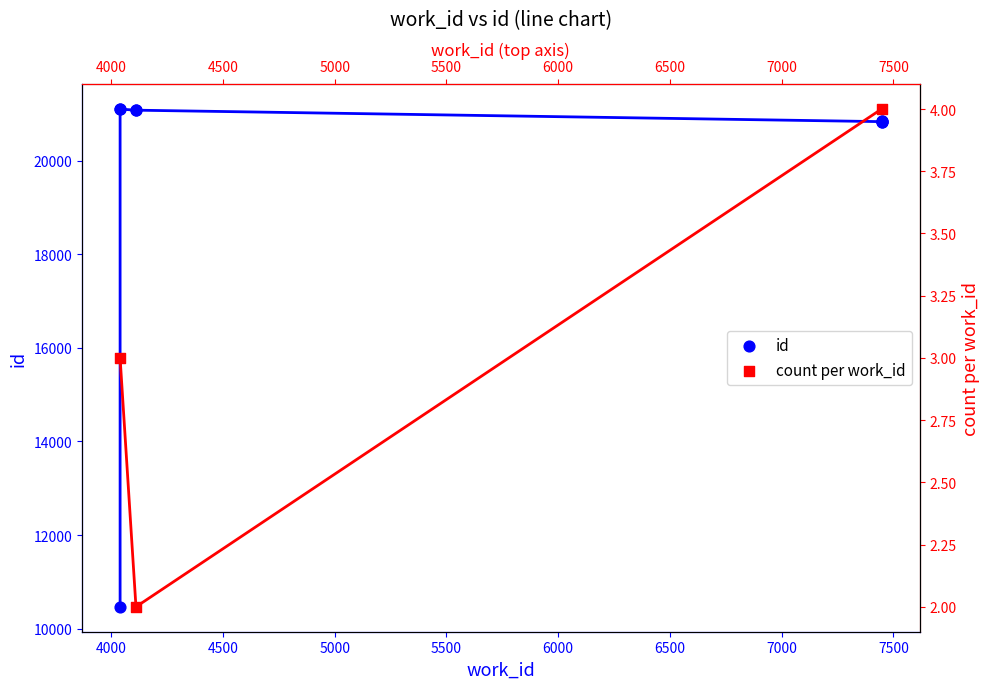

What is the ratio of the value at 7447 to the value at 4040?

2.0